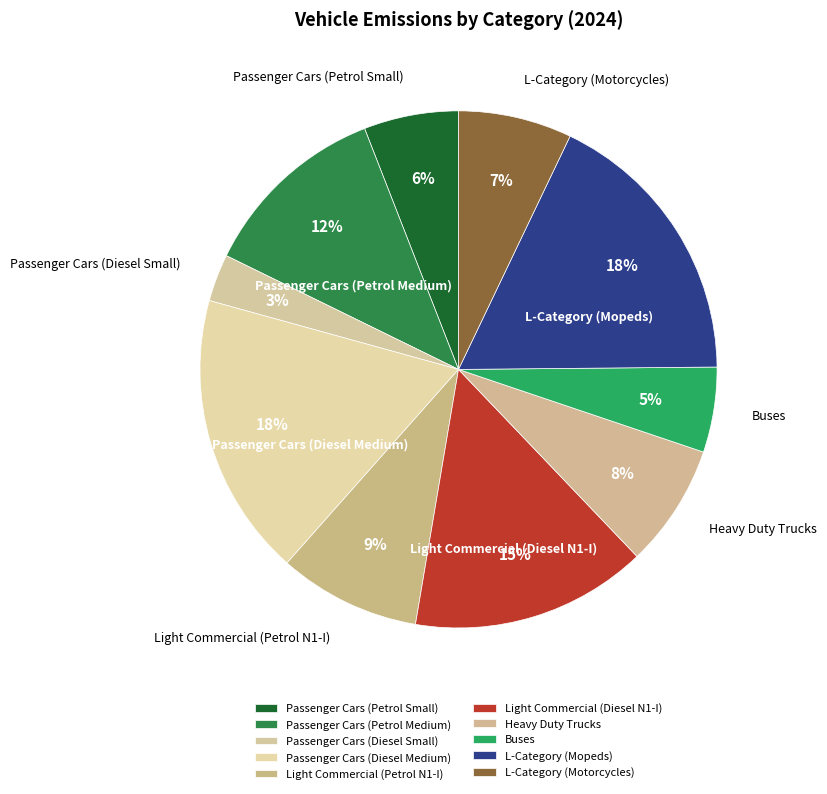

True or false: Heavy Duty Trucks accounts for 8% of the total.

True